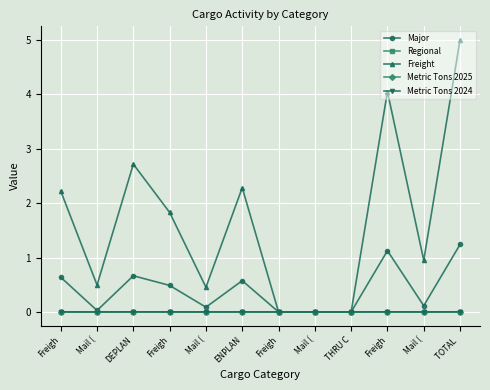

What are all the series names shown in the legend?

Major, Regional, Freight, Metric Tons 2025, Metric Tons 2024